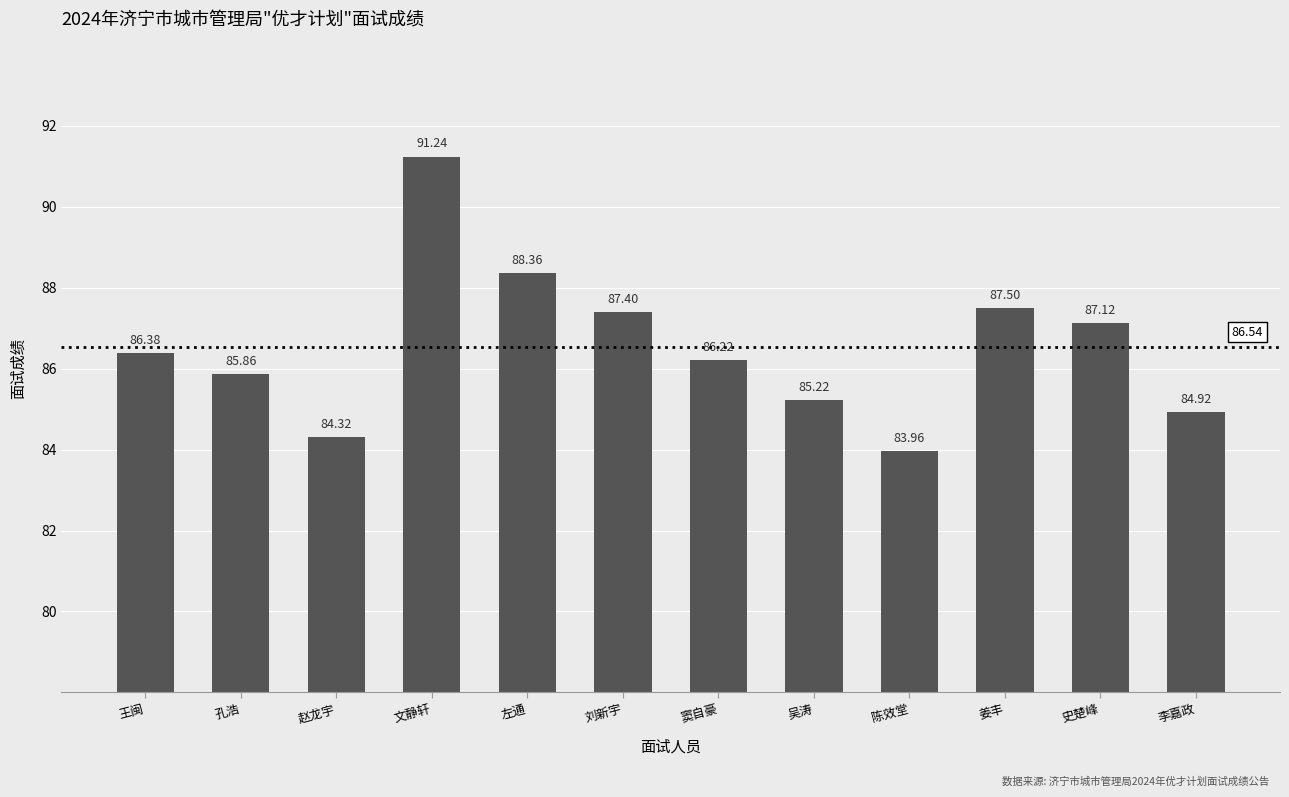

At which label does the data first exceed 86?

王闽